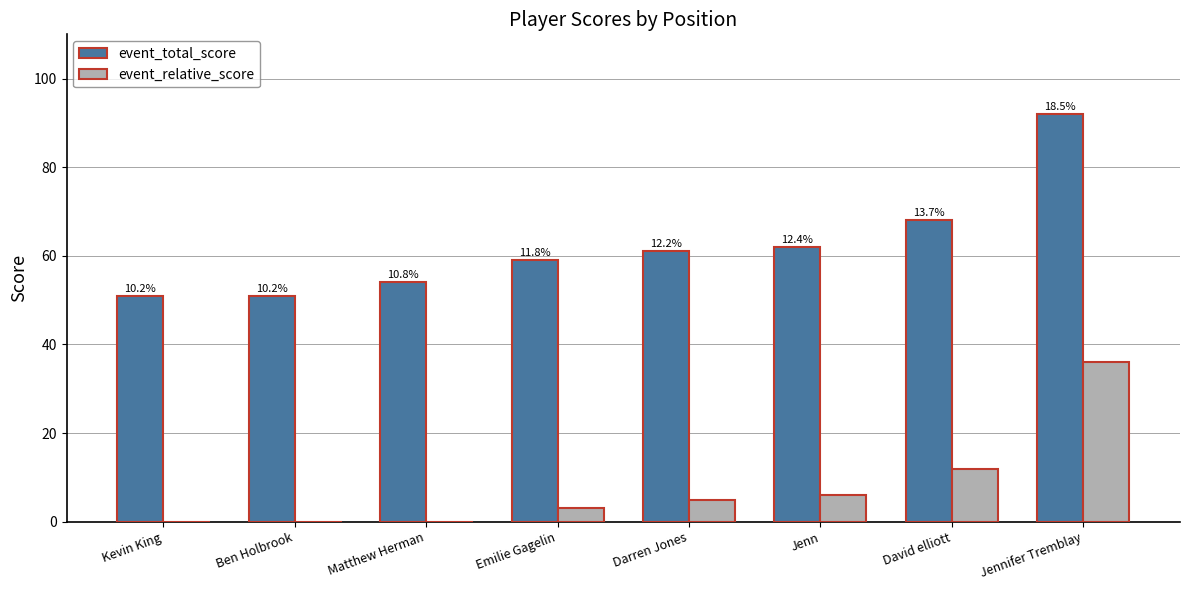

Which series changed the most between Kevin King and Matthew Herman?

event_total_score